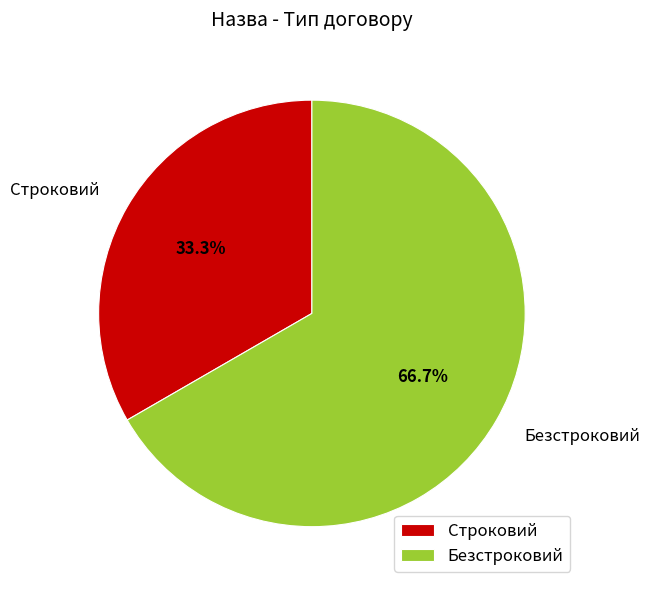

To the nearest percent, what is the difference between the Строковий and Безстроковий slice percentages?

33%